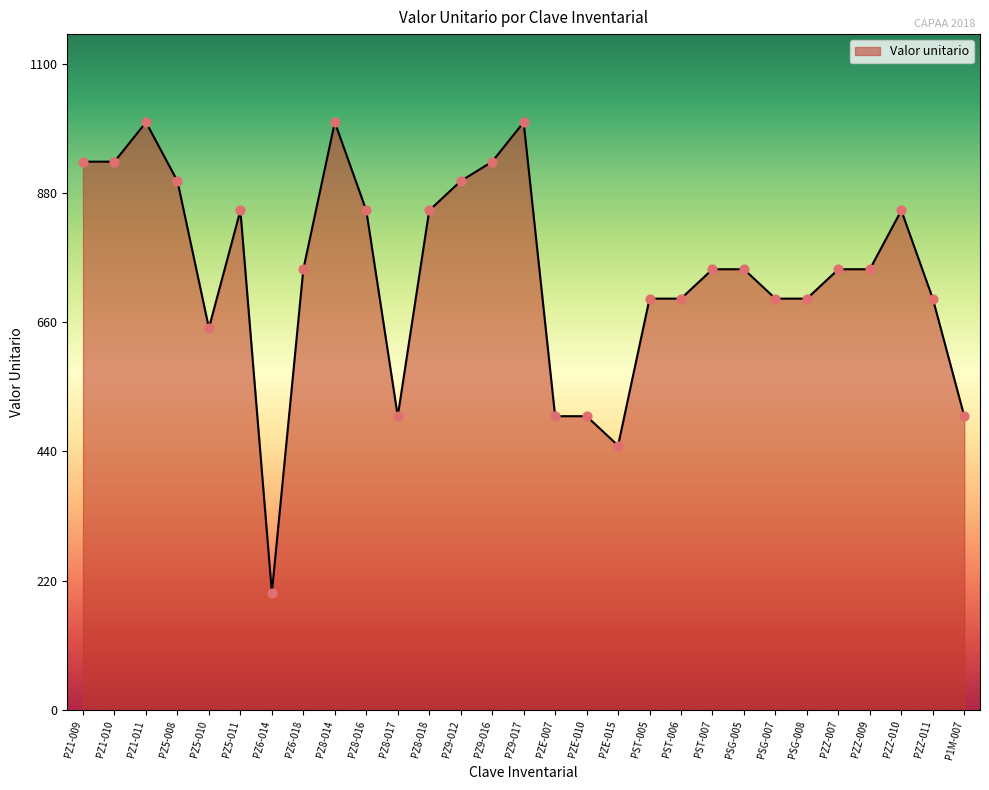

What is the change in value from PZ8-014 to PZ9-012?

-100